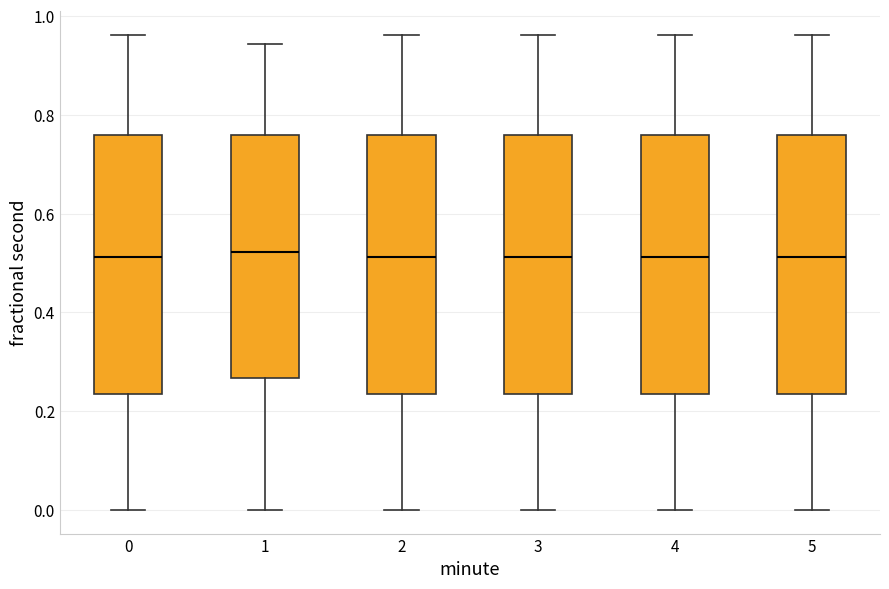

Reading left to right, read every box against the y-axis: the position of its median line, the range the box covers, and the ends of its whiskers. The values are not printed on the chart, so give them approximately, as read against the axis.

0: median 0.52, box 0.24 to 0.76, whiskers 0.00 to 0.96
1: median 0.52, box 0.26 to 0.76, whiskers 0.00 to 0.94
2: median 0.52, box 0.24 to 0.76, whiskers 0.00 to 0.96
3: median 0.52, box 0.24 to 0.76, whiskers 0.00 to 0.96
4: median 0.52, box 0.24 to 0.76, whiskers 0.00 to 0.96
5: median 0.52, box 0.24 to 0.76, whiskers 0.00 to 0.96